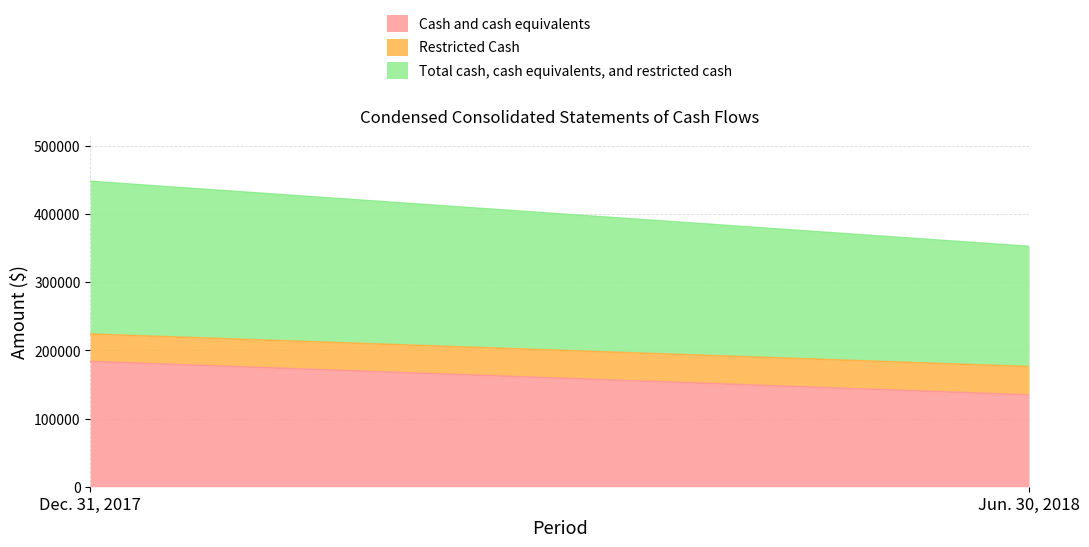

Rank the series by their maximum value, from highest to lowest.

Total cash, cash equivalents, and restricted cash, Cash and cash equivalents, Restricted Cash